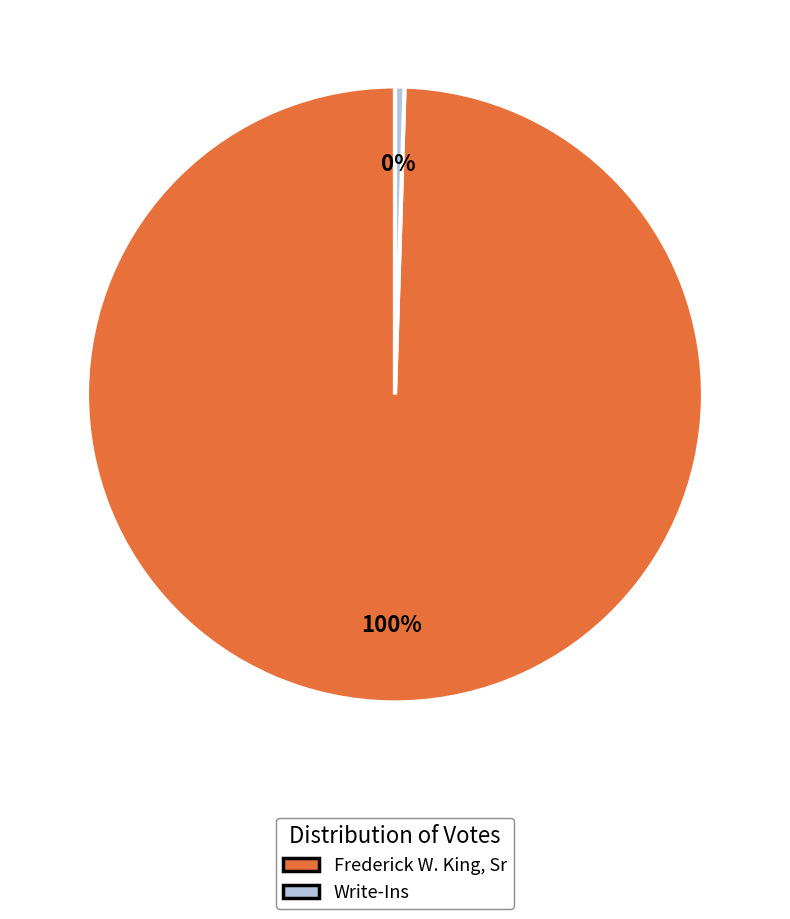

Approximately how many times larger is the value at Frederick W. King, Sr compared to Write-Ins?

201.4